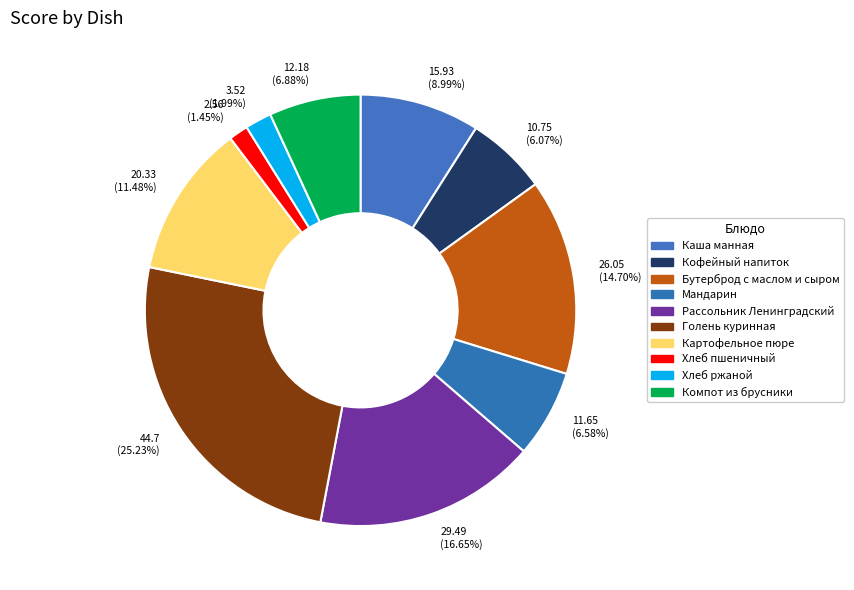

True or false: Хлеб ржаной accounts for 8% of the total.

False